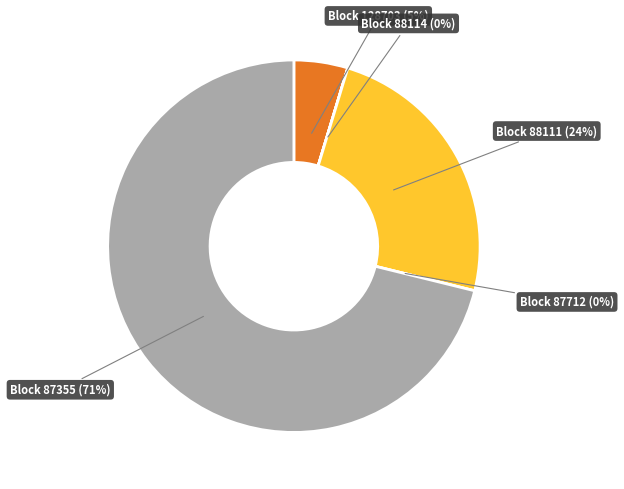

Is the sum of 88111 and 88114 greater than half?

No